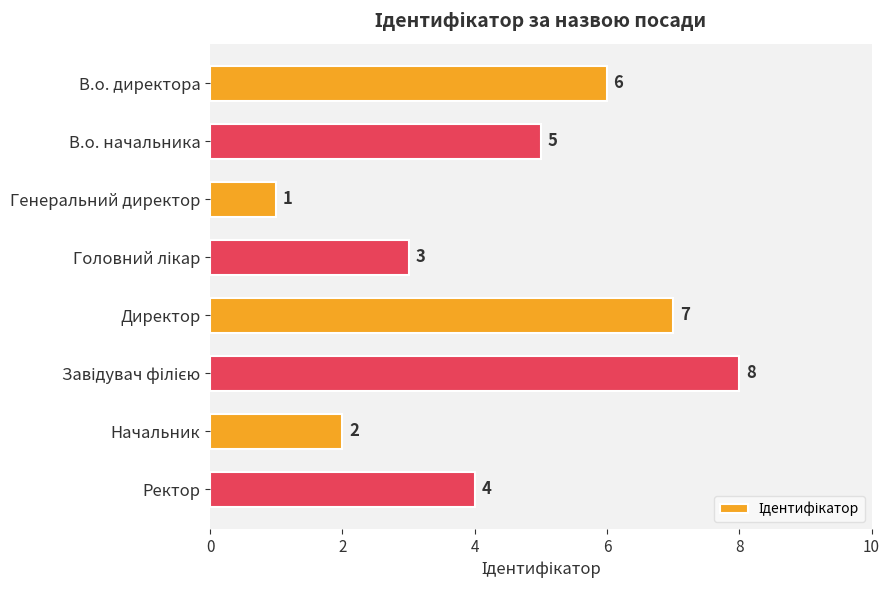

Where is the data nearest to the value 4?

Ректор